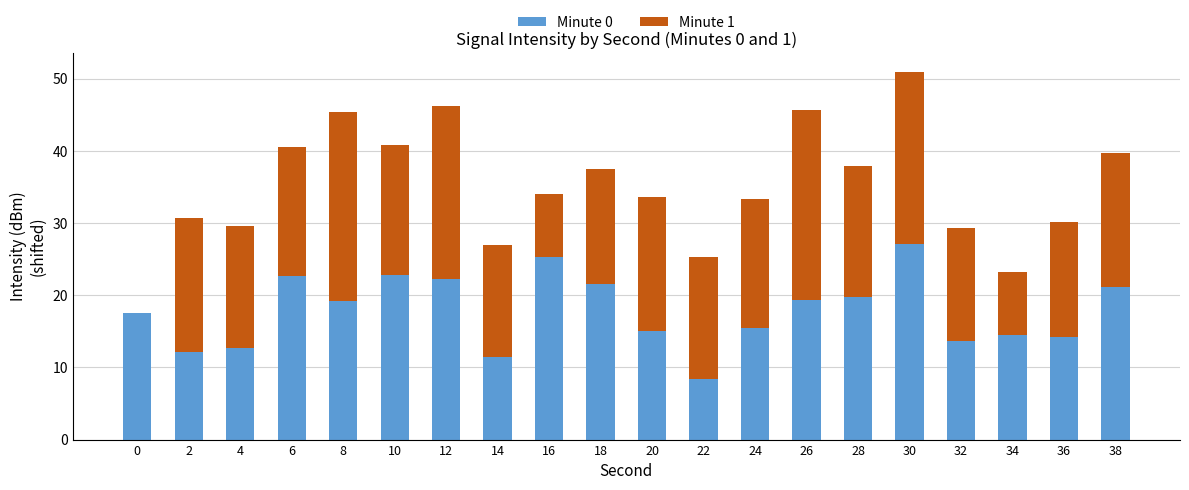

What is the sum of all Minute 0 values?

356.2